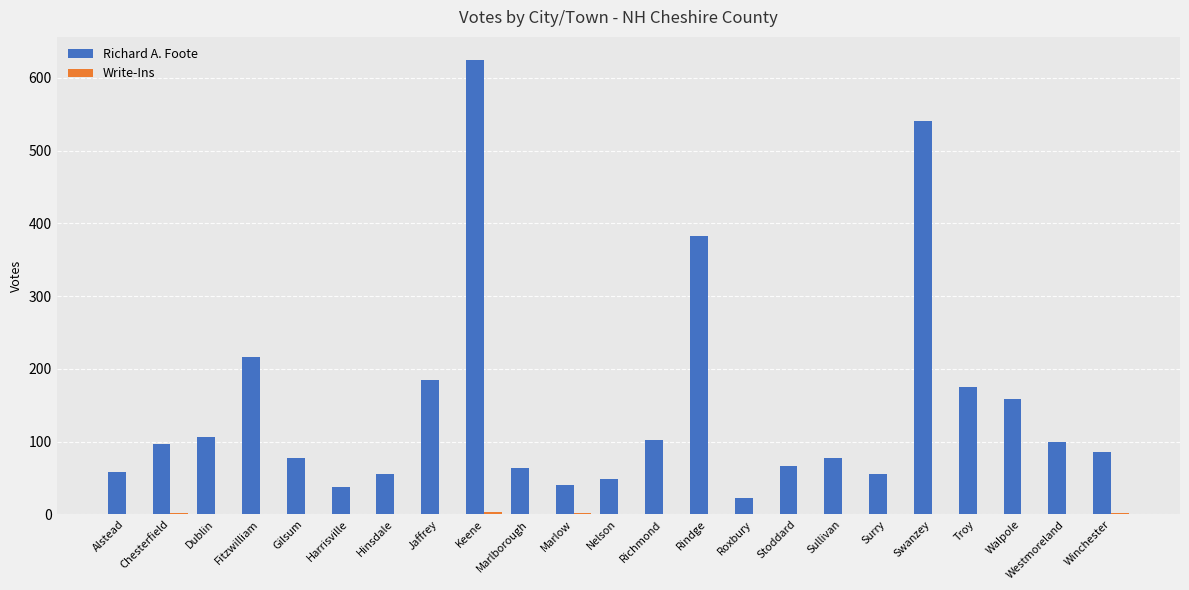

At which category is the sum across all series the highest?

Keene